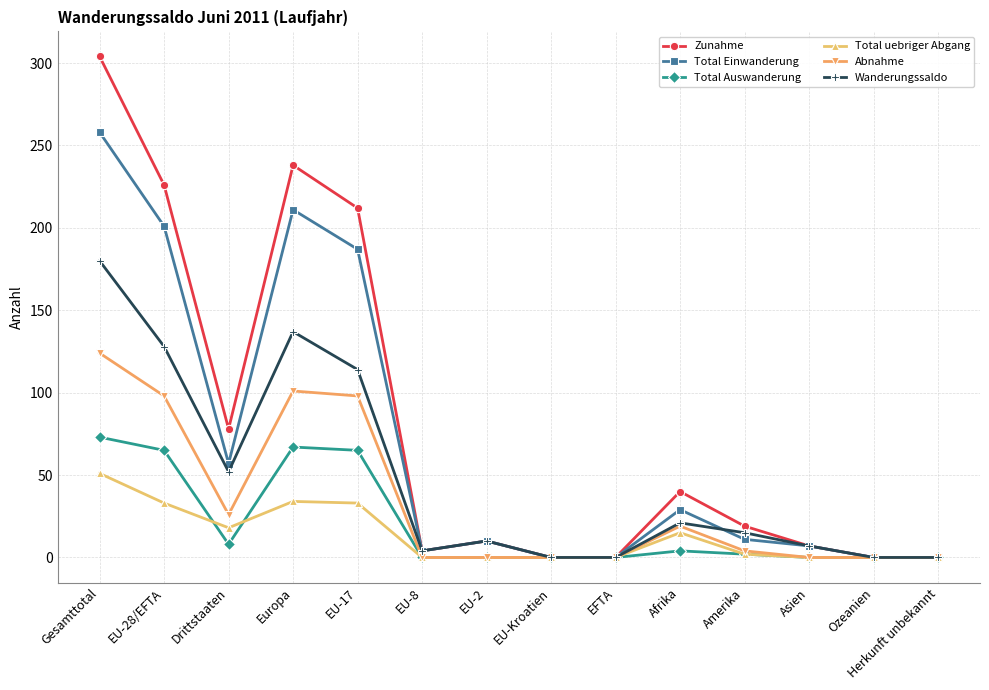

At how many categories does at least one series exceed 59?

5